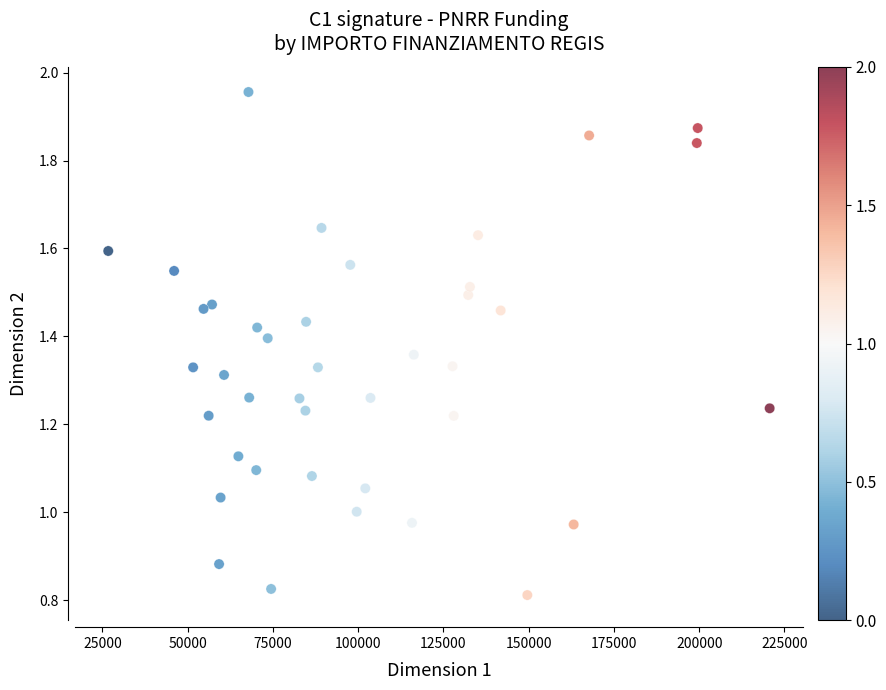

What is the range of X values (max minus min)?

193933.1